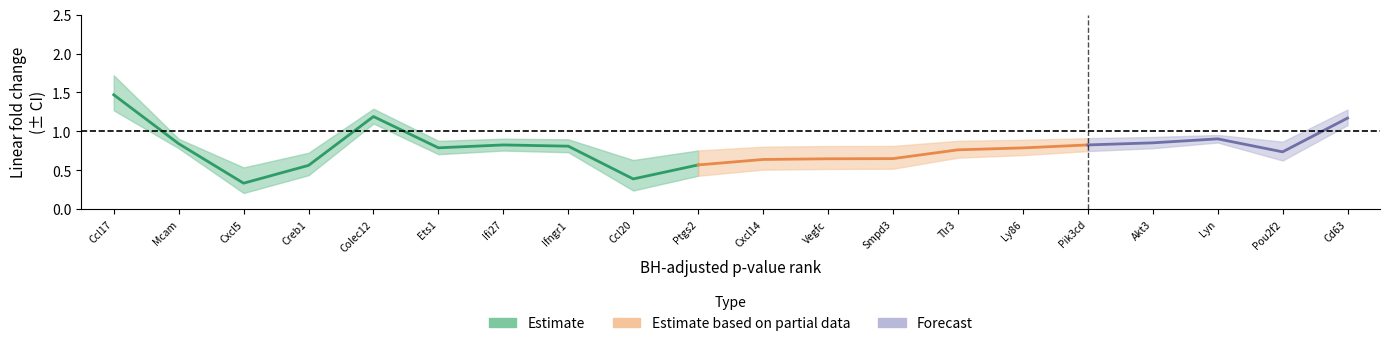

True or false: lower_ci and upper_ci cross at least once.

False